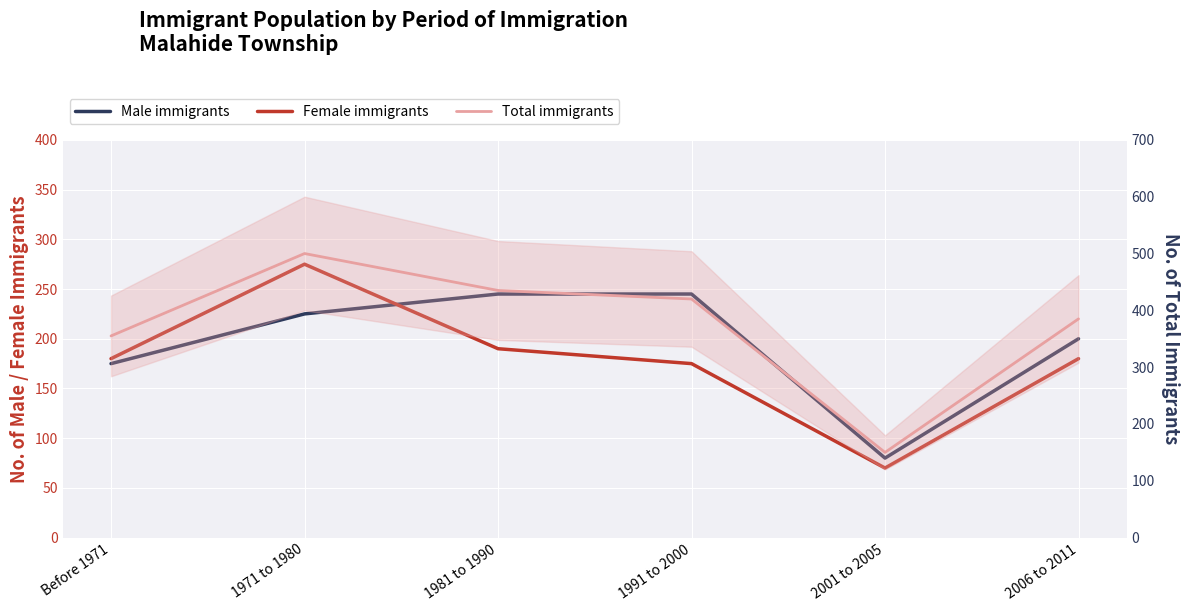

The Male immigrants series shows 90 at 2006 to 2011. True or false?

False